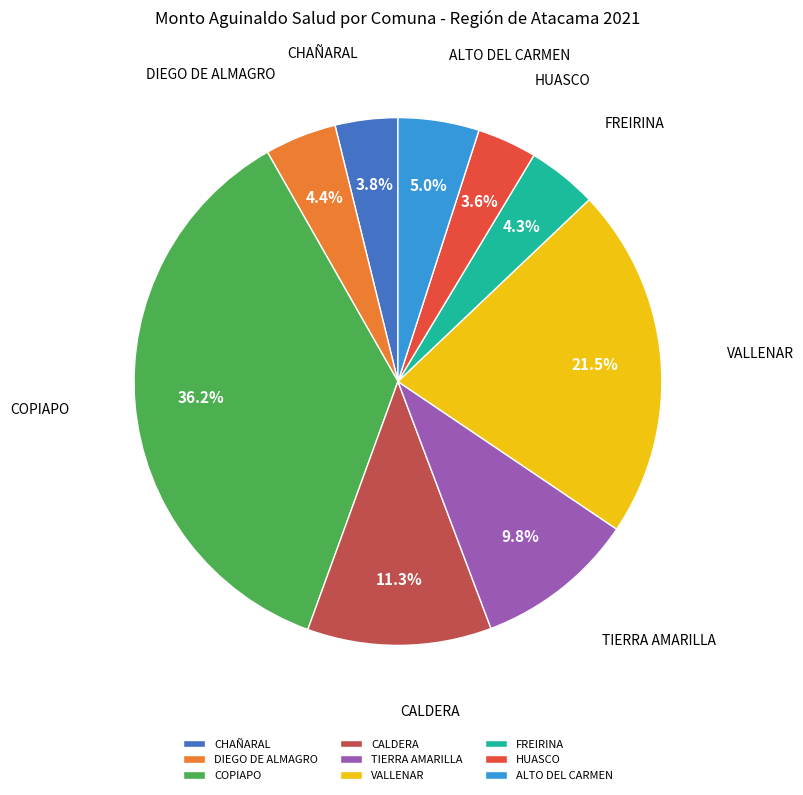

Approximately how many times larger is the value at VALLENAR compared to FREIRINA?

5.0